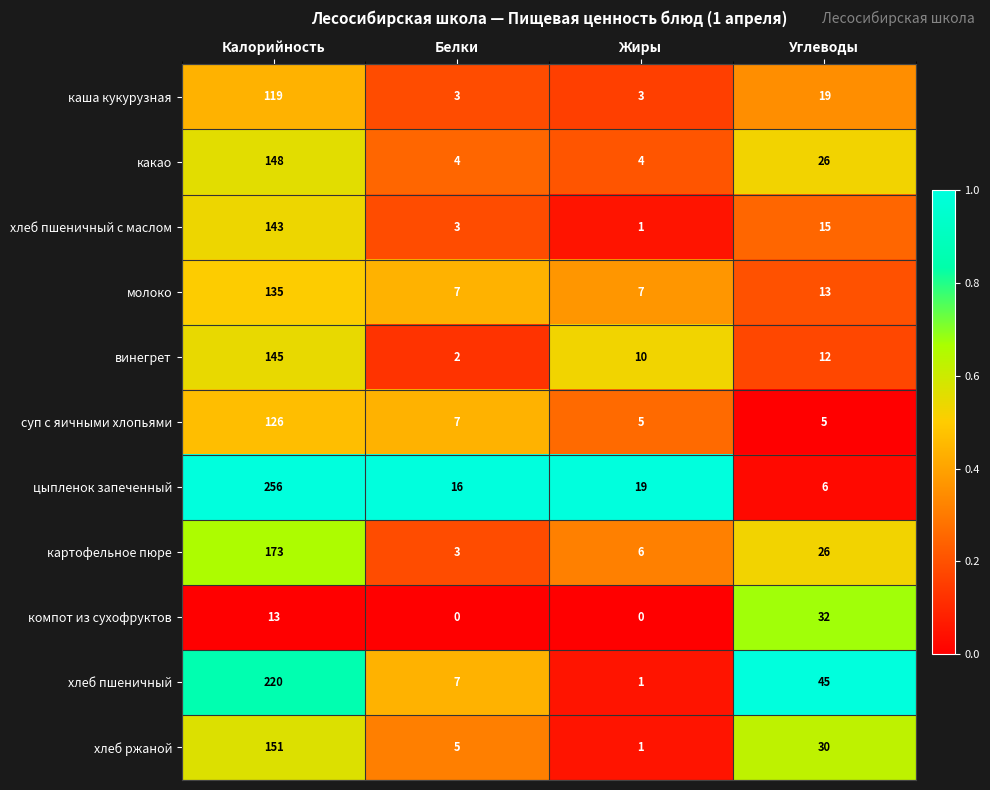

Which category has the highest value in the какао series?

Калорийность